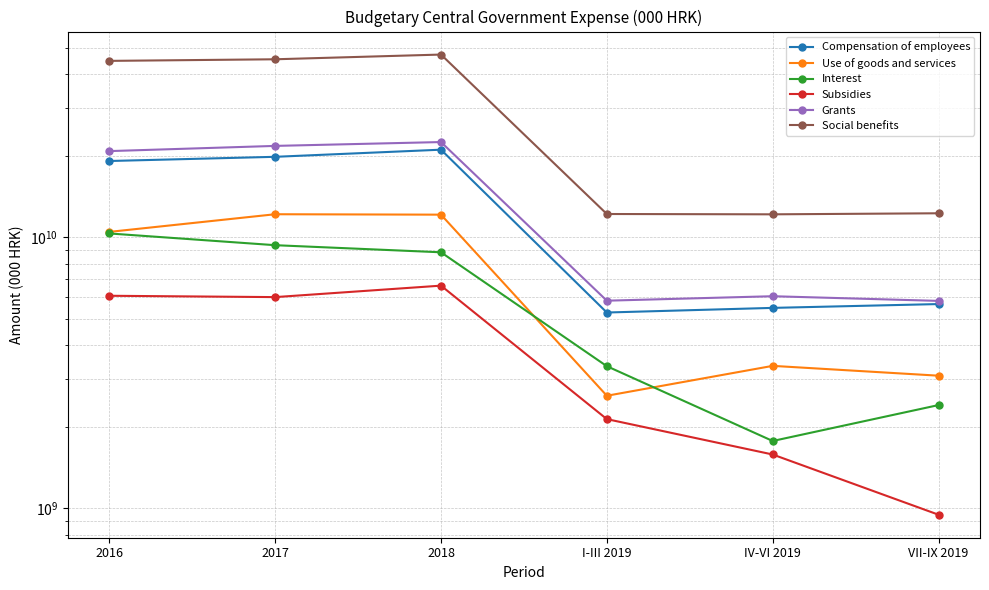

At how many categories does at least one series exceed 29567002868?

3